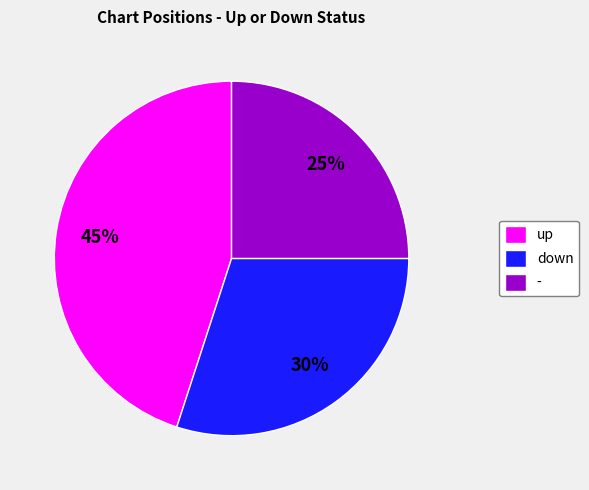

Count the number of slices in the pie.

3